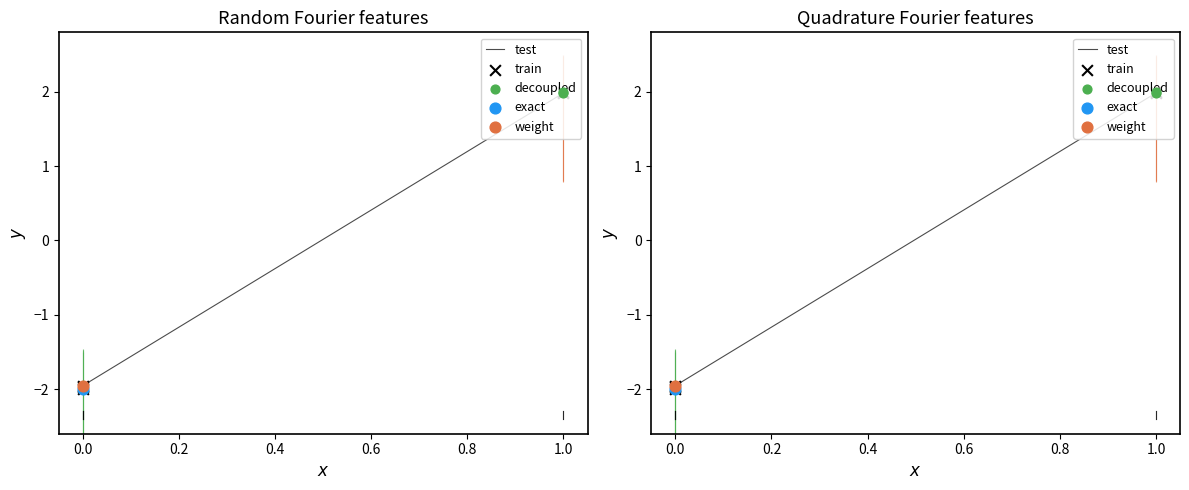

Which series reaches the maximum Y coordinate?

test